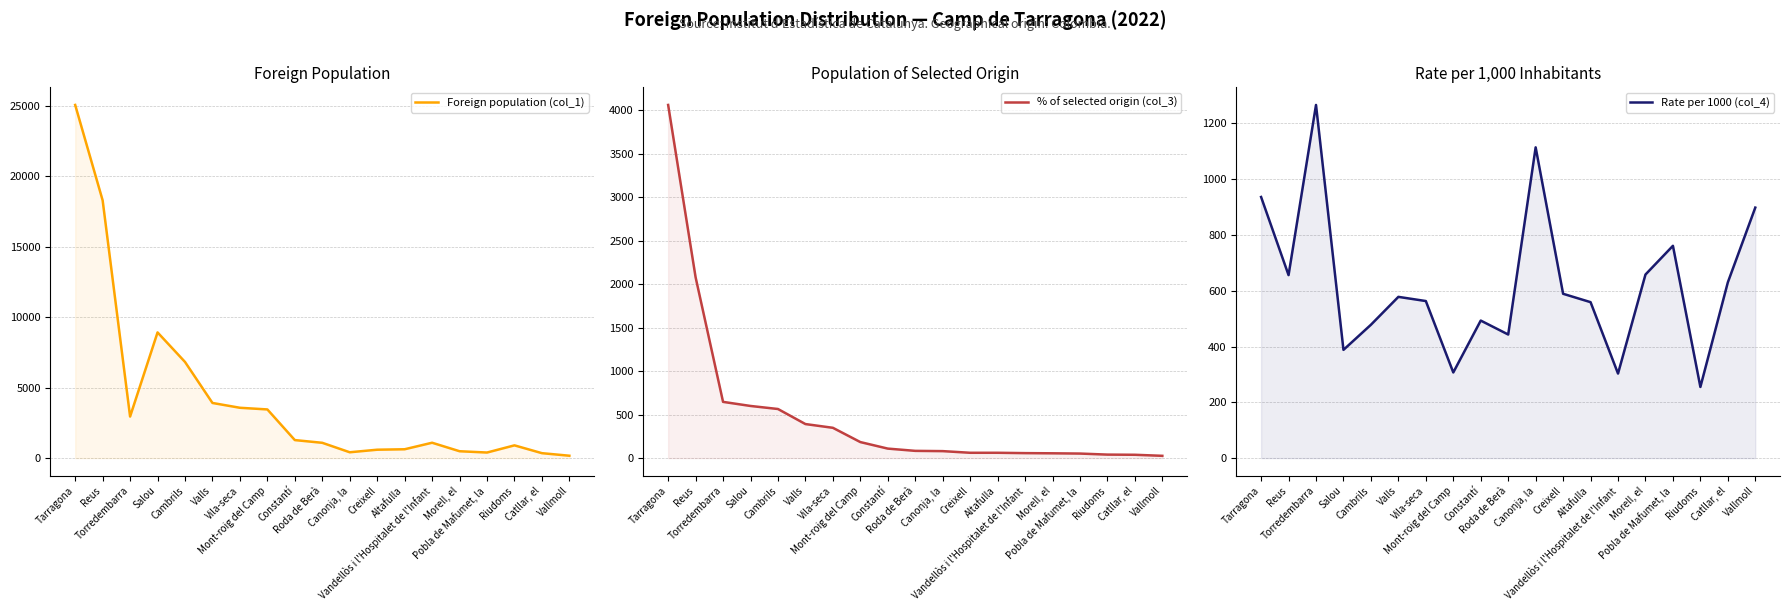

Between Creixell and Catllar, el, which series saw the biggest shift?

Foreign population (col_1)